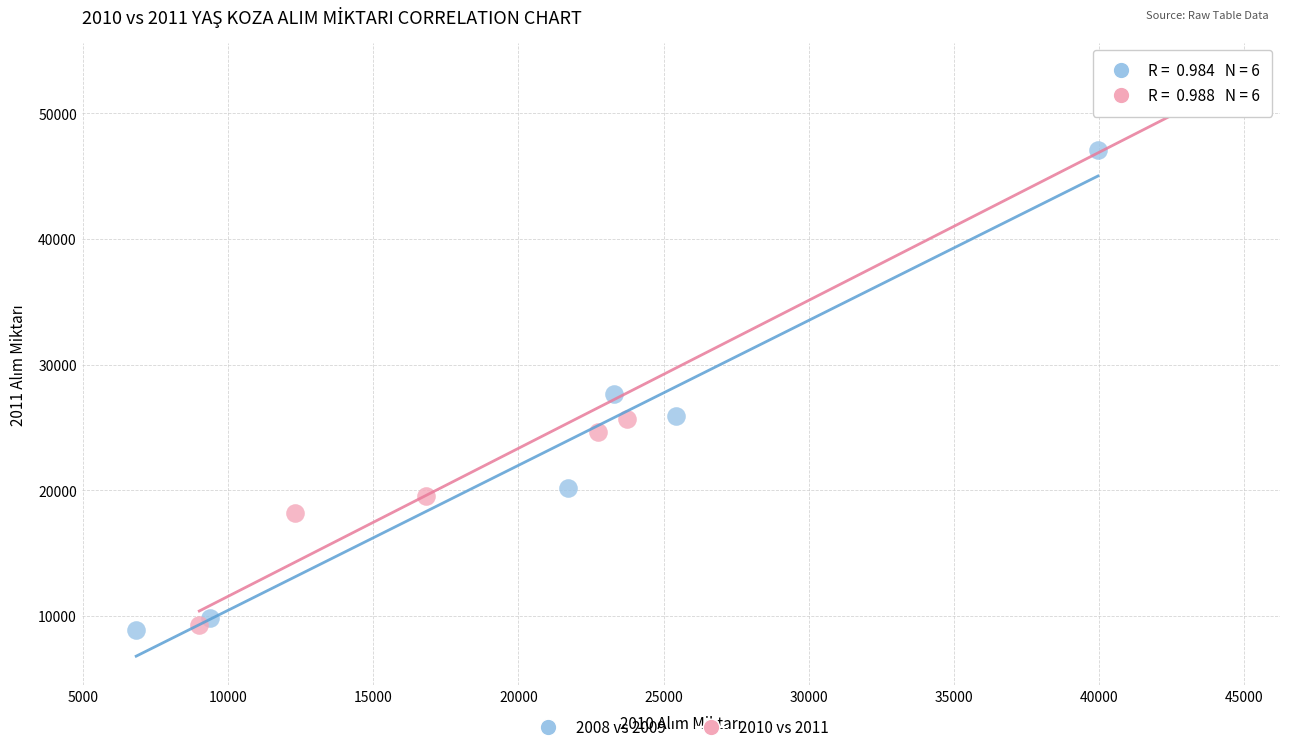

Which series contains the highest Y value?

2010 vs 2011